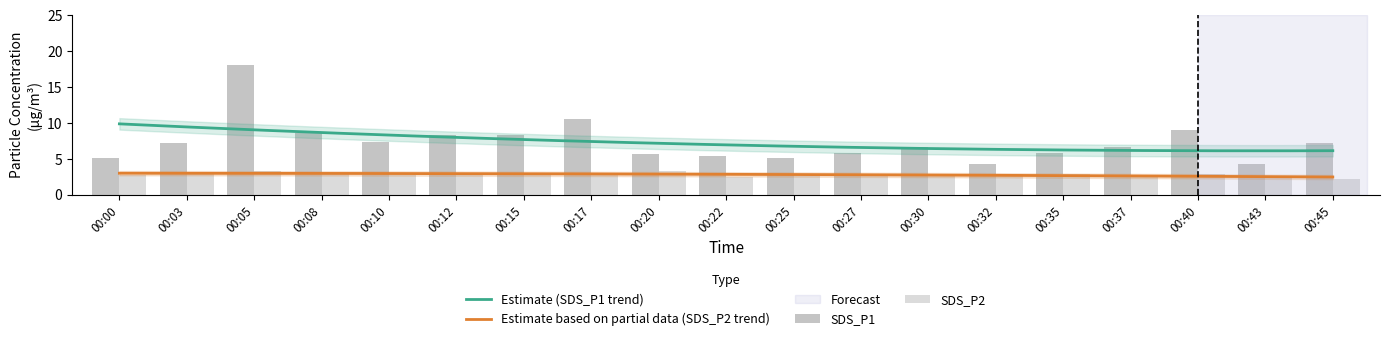

Rank the series at 00:35 from lowest to highest value.

SDS_P2, SDS_P1